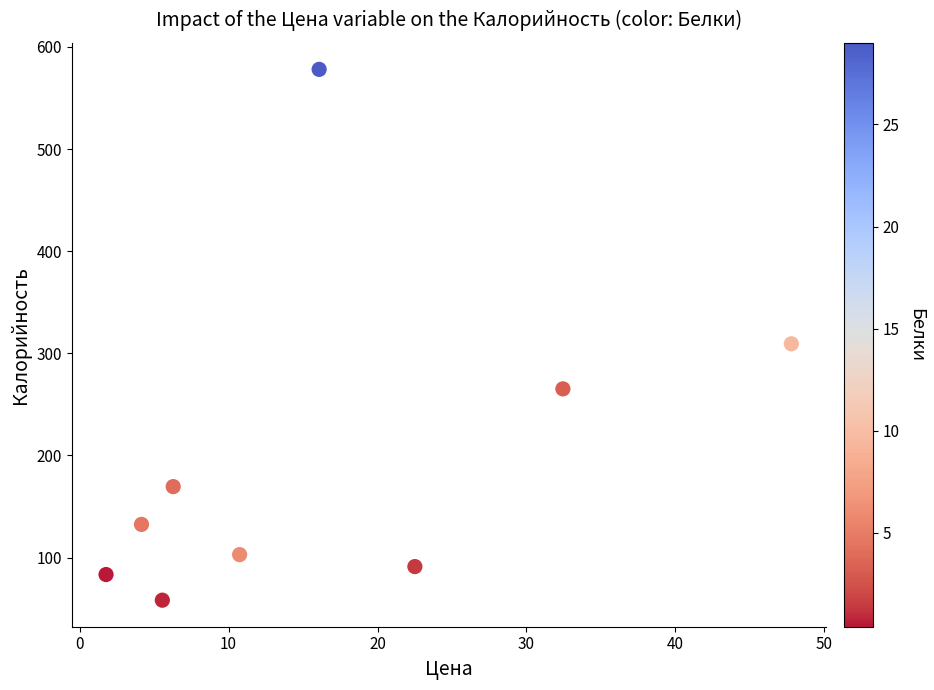

What Y value in the scatter plot is closest to 318?

309.3